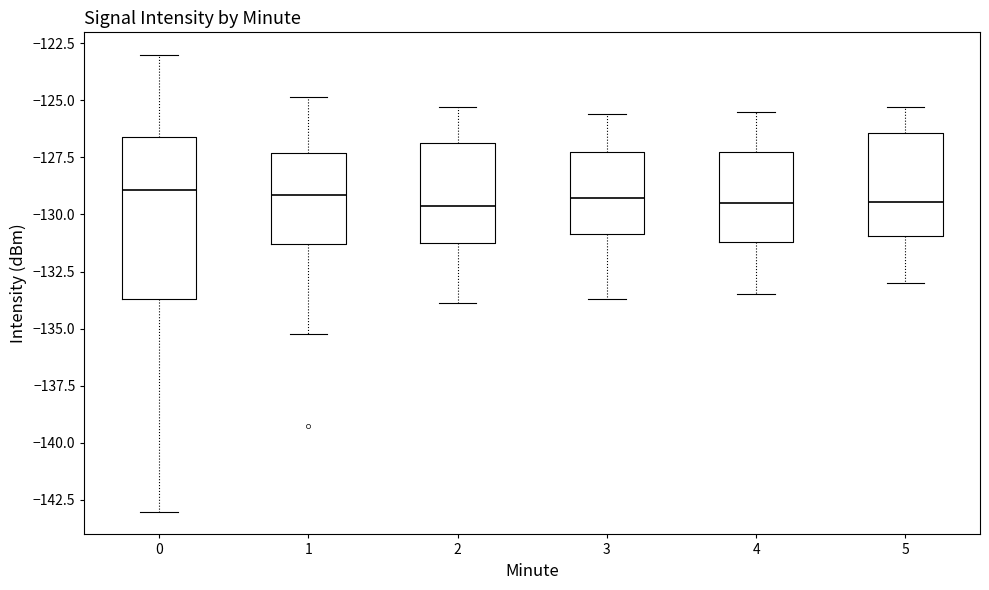

Where does the median line of the box at x = 5 sit on the y-axis? The values are not printed on the chart, so give them approximately, as read against the axis.

-129.5